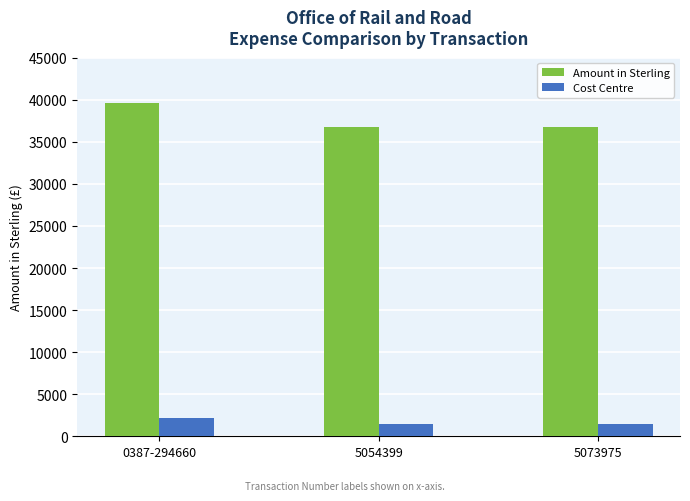

Rank the series by their average value, from highest to lowest.

Amount in Sterling, Cost Centre